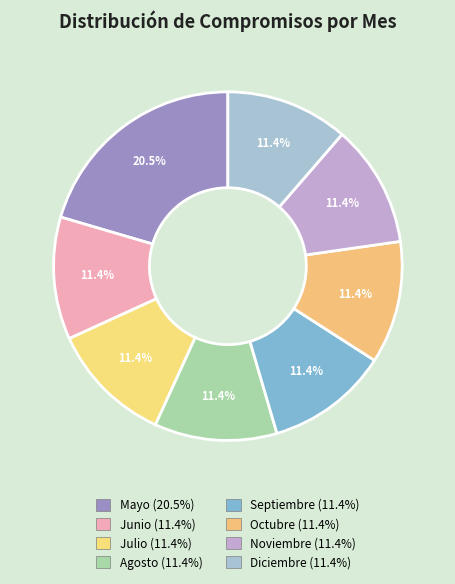

How many segments does this pie chart have?

8